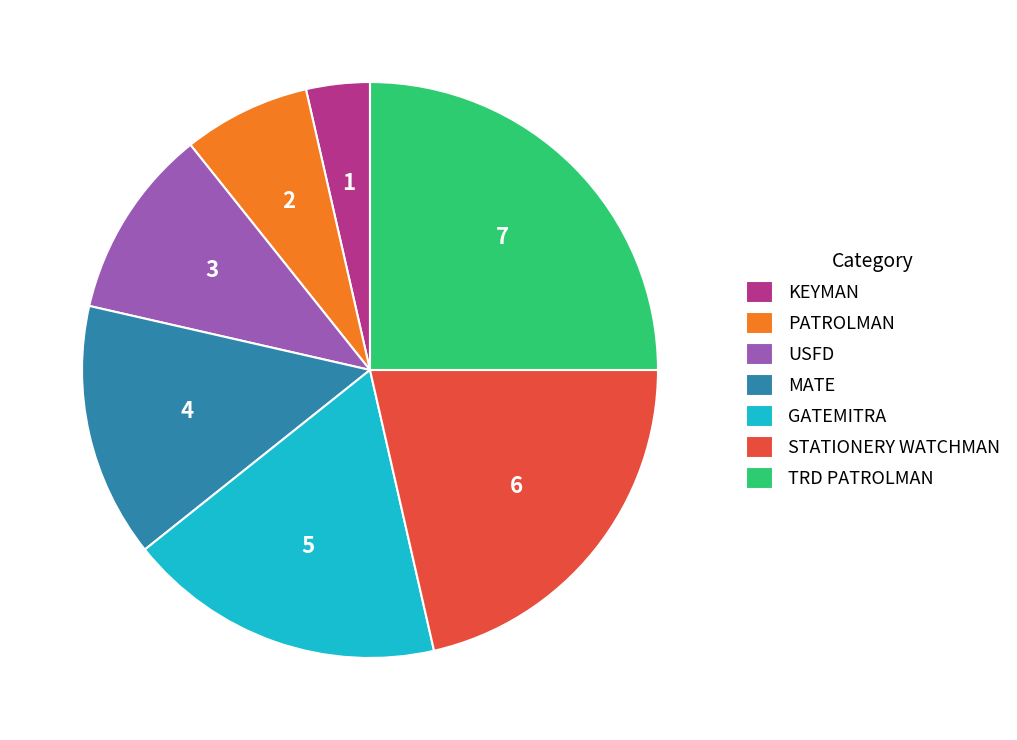

Is it true that TRD PATROLMAN is 31% of the pie?

False